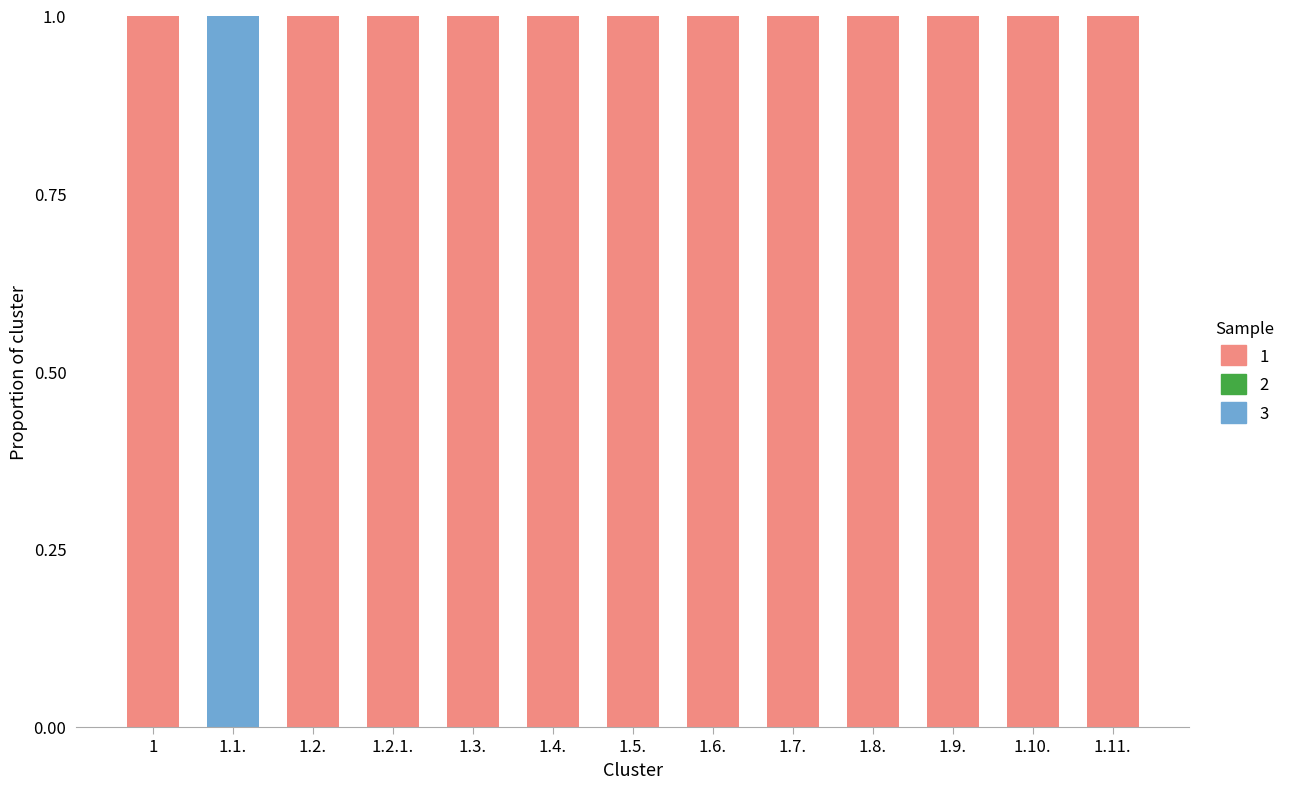

Are the bars grouped side by side (vs. stacked)?

No